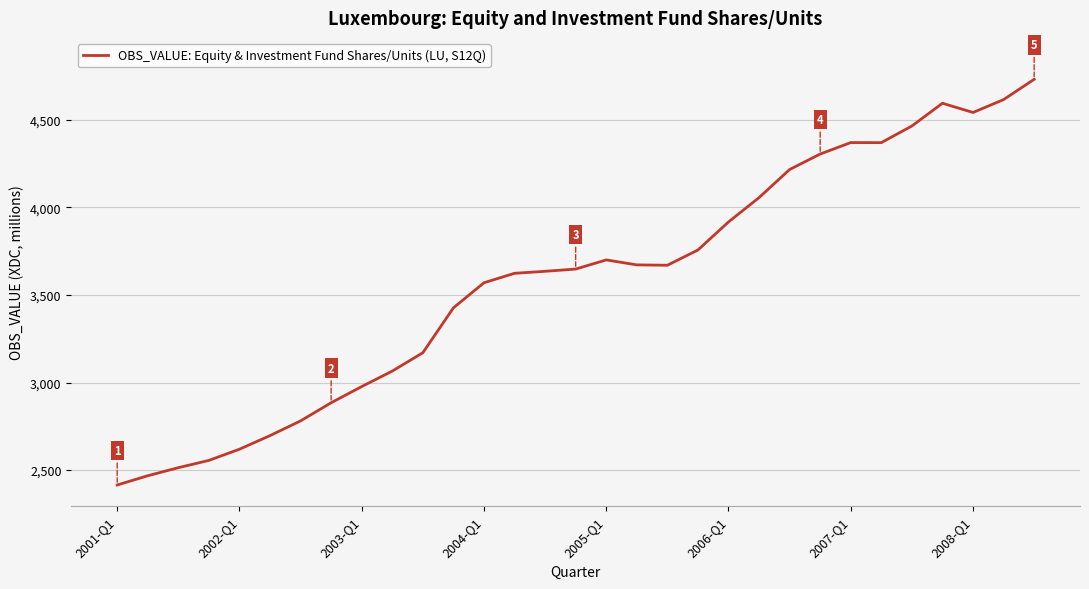

What is the sum of all values?

111028.6